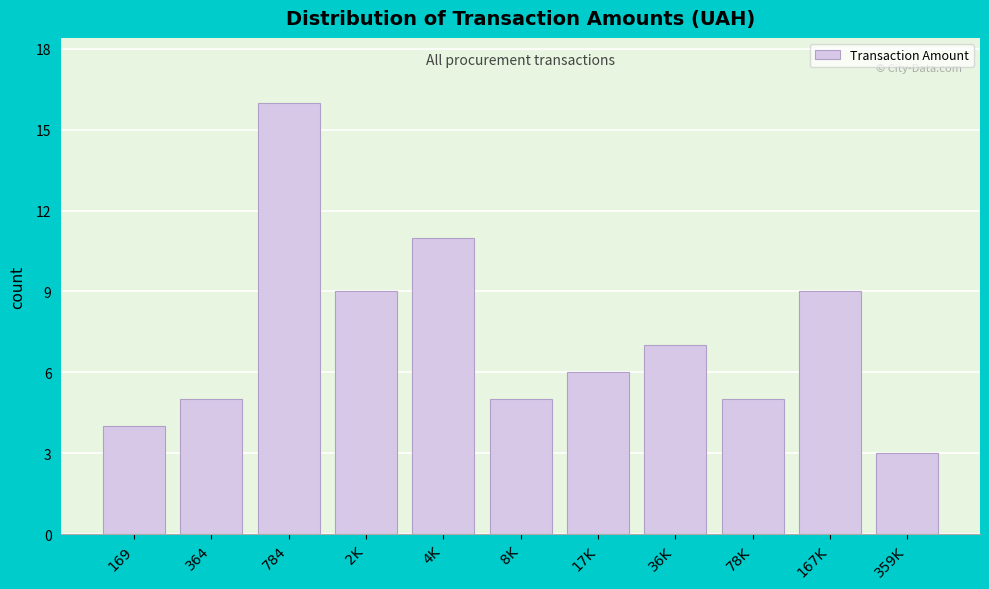

Reading right to left, what are all the values shown in this chart?

3	9	5	7	6	5	11	9	16	5	4